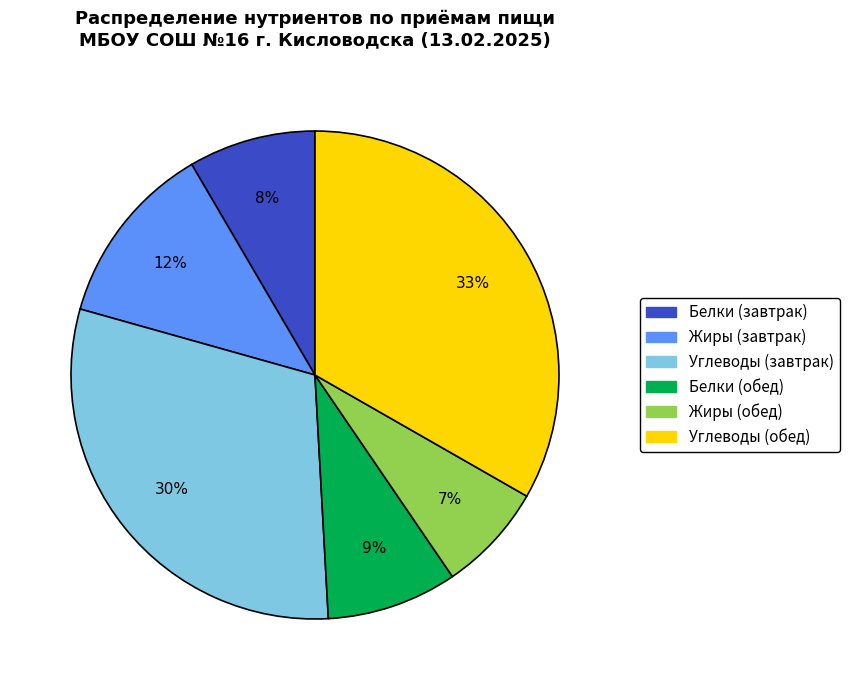

To the nearest percent, what is the difference between the largest and smallest slice percentages?

26%